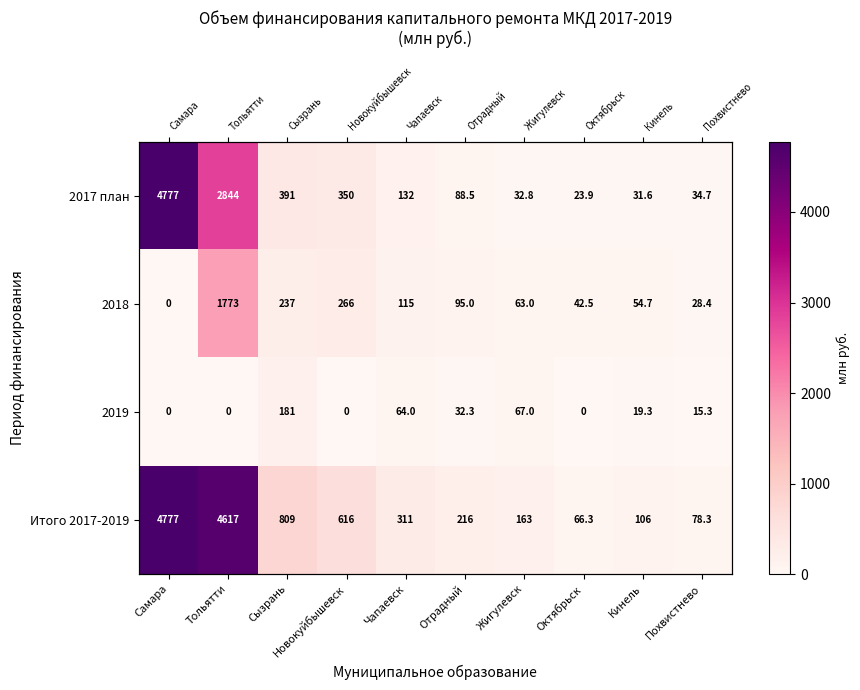

Between Отрадный and Октябрьск, which is larger?

Отрадный